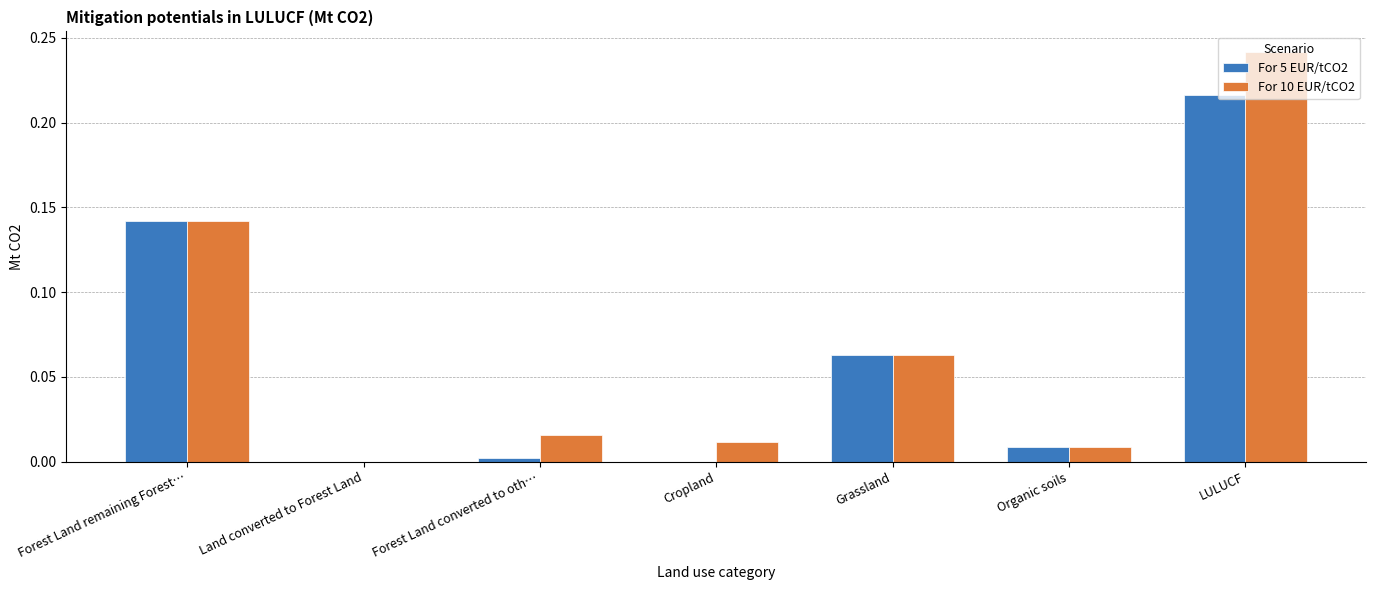

At which label does For 5 EUR/tCO2 reach its peak?

LULUCF